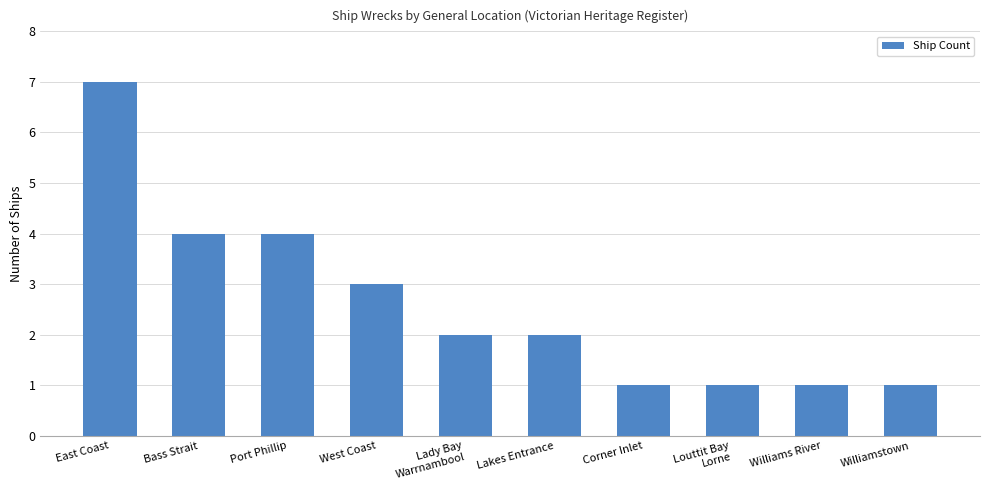

What is the label of the 10th bar from the left?

Williamstown